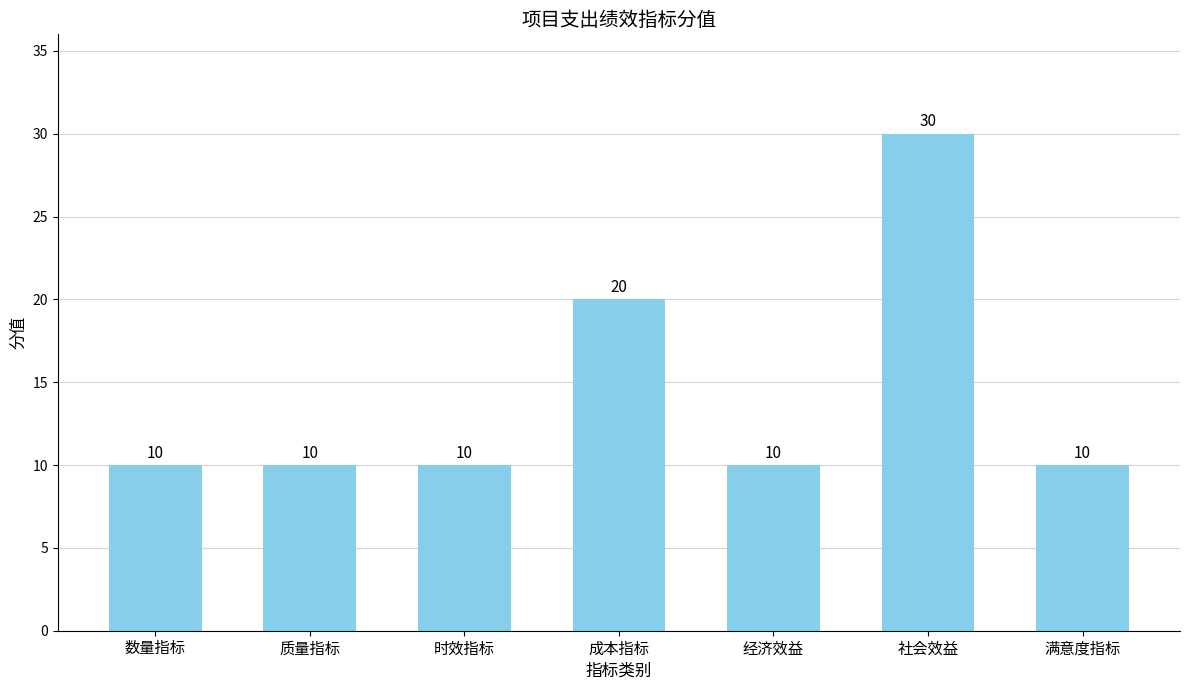

Where is the data nearest to the value 20?

成本指标